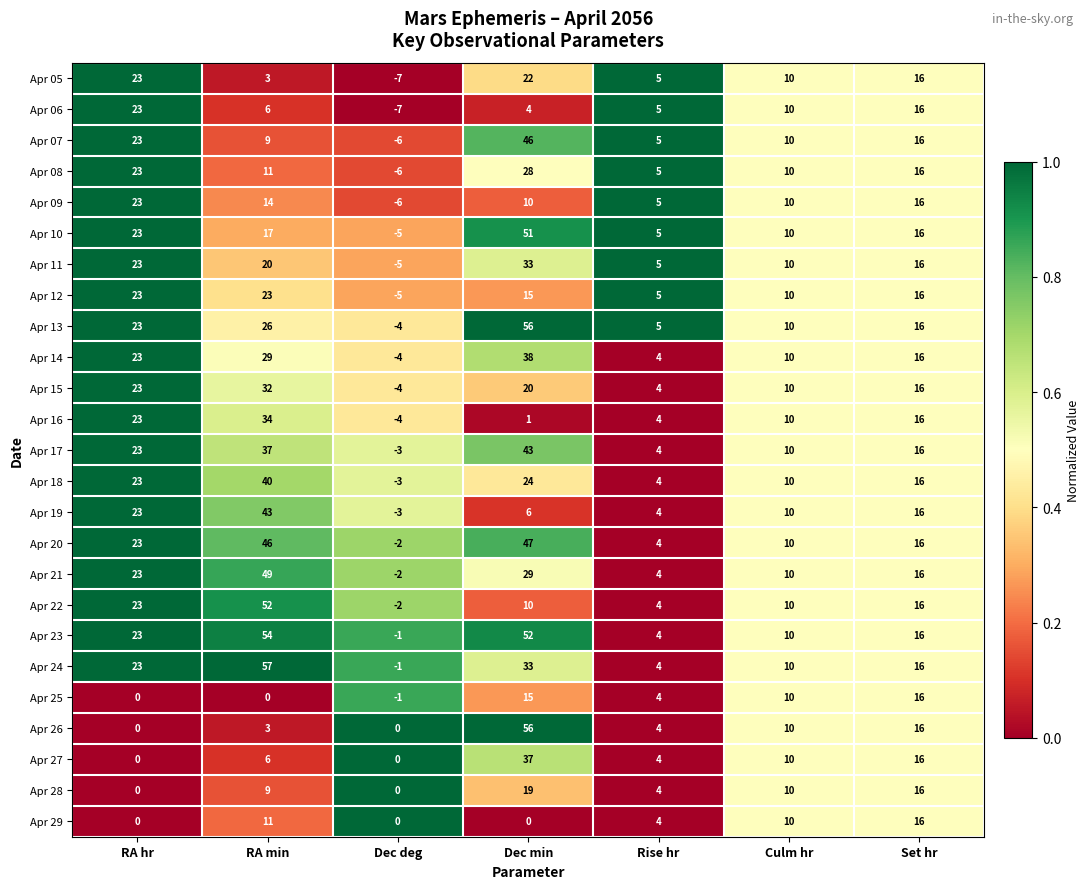

Is it true that Apr 24 equals 2 at Rise hr?

False